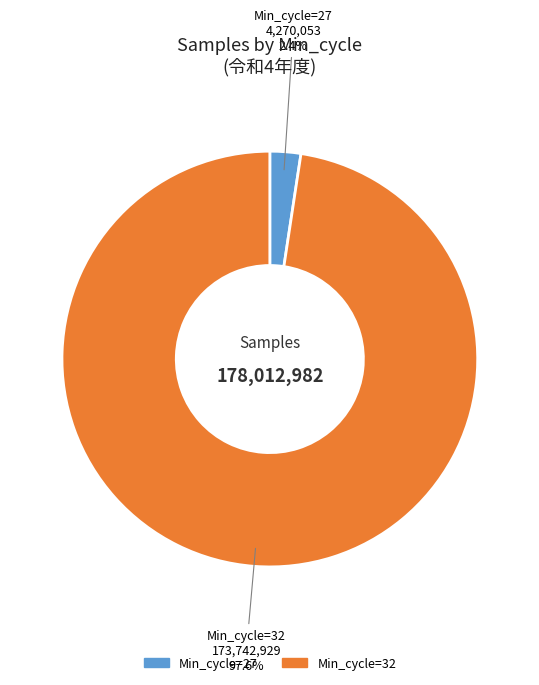

How many segments does this pie chart have?

2